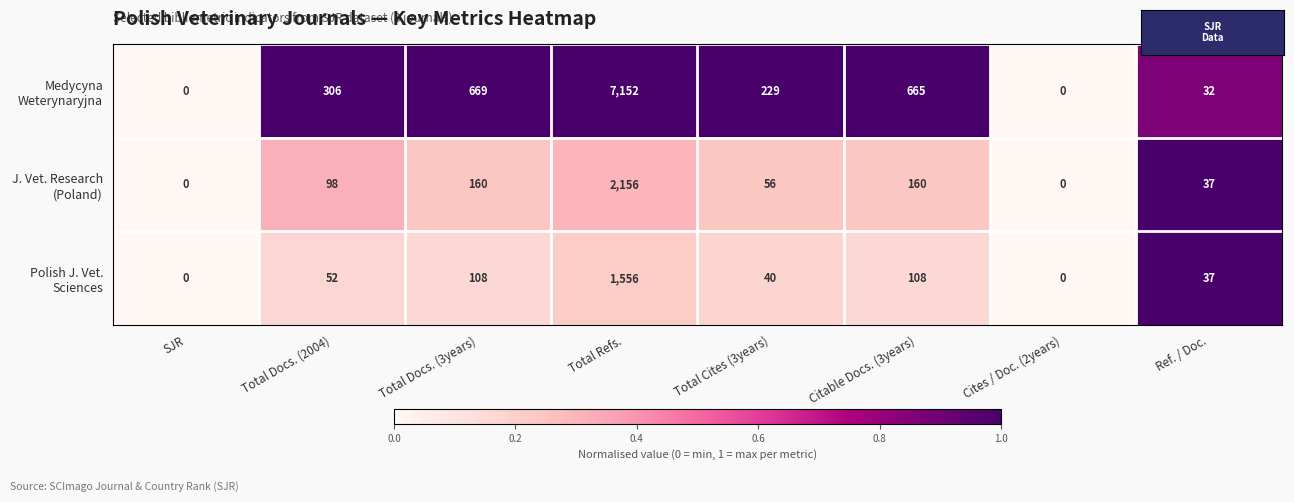

What is the maximum value shown in the chart?

7152